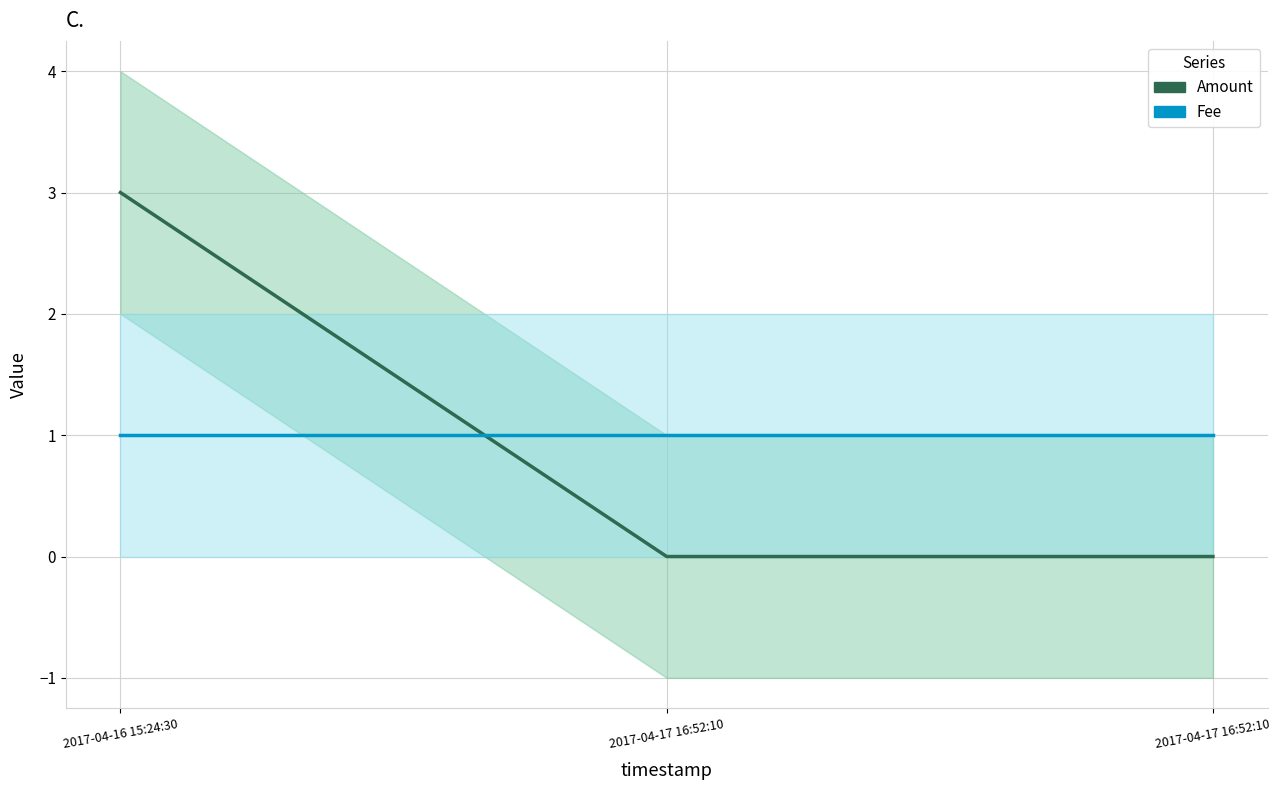

Is it true that Amount equals 1 at 2017-04-16 15:24:30?

False